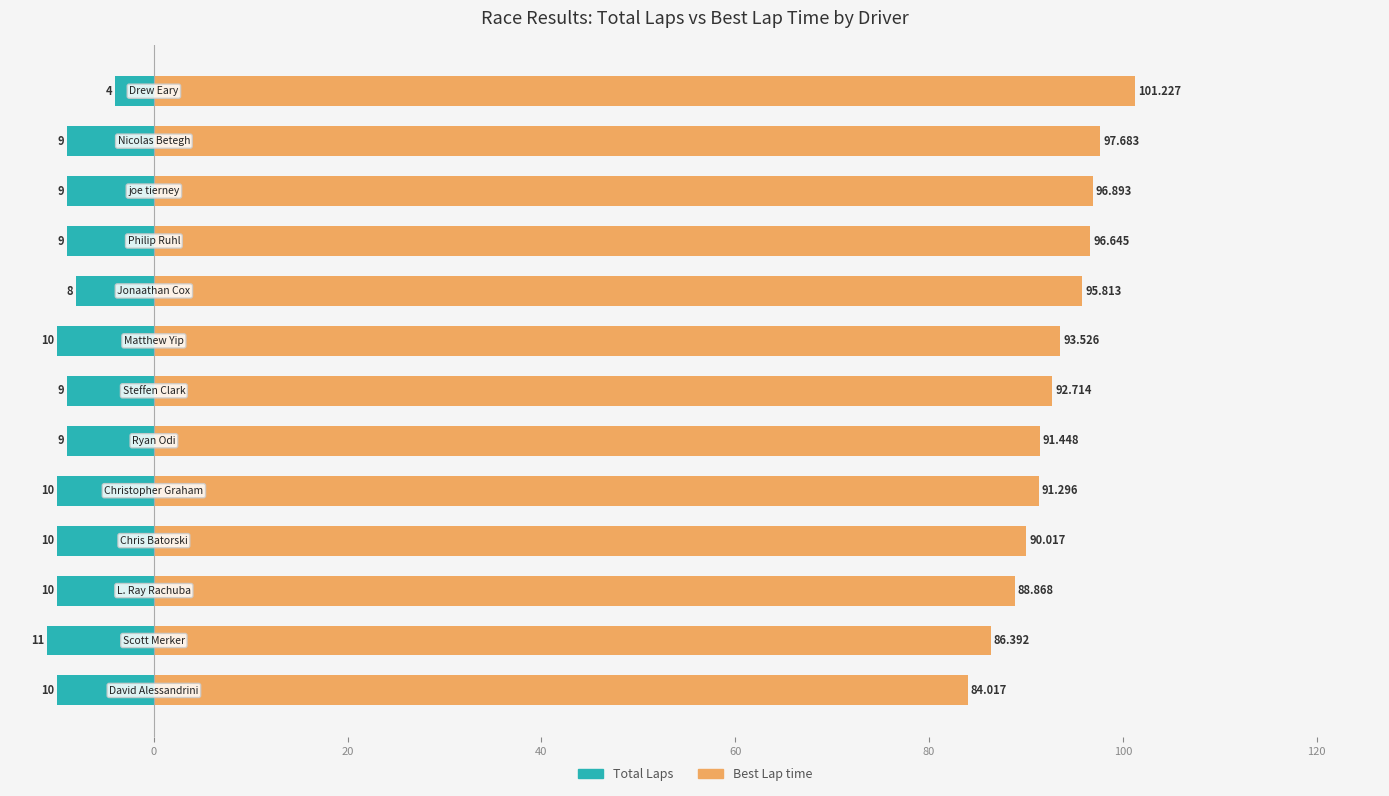

How many groups of bars are there?

13